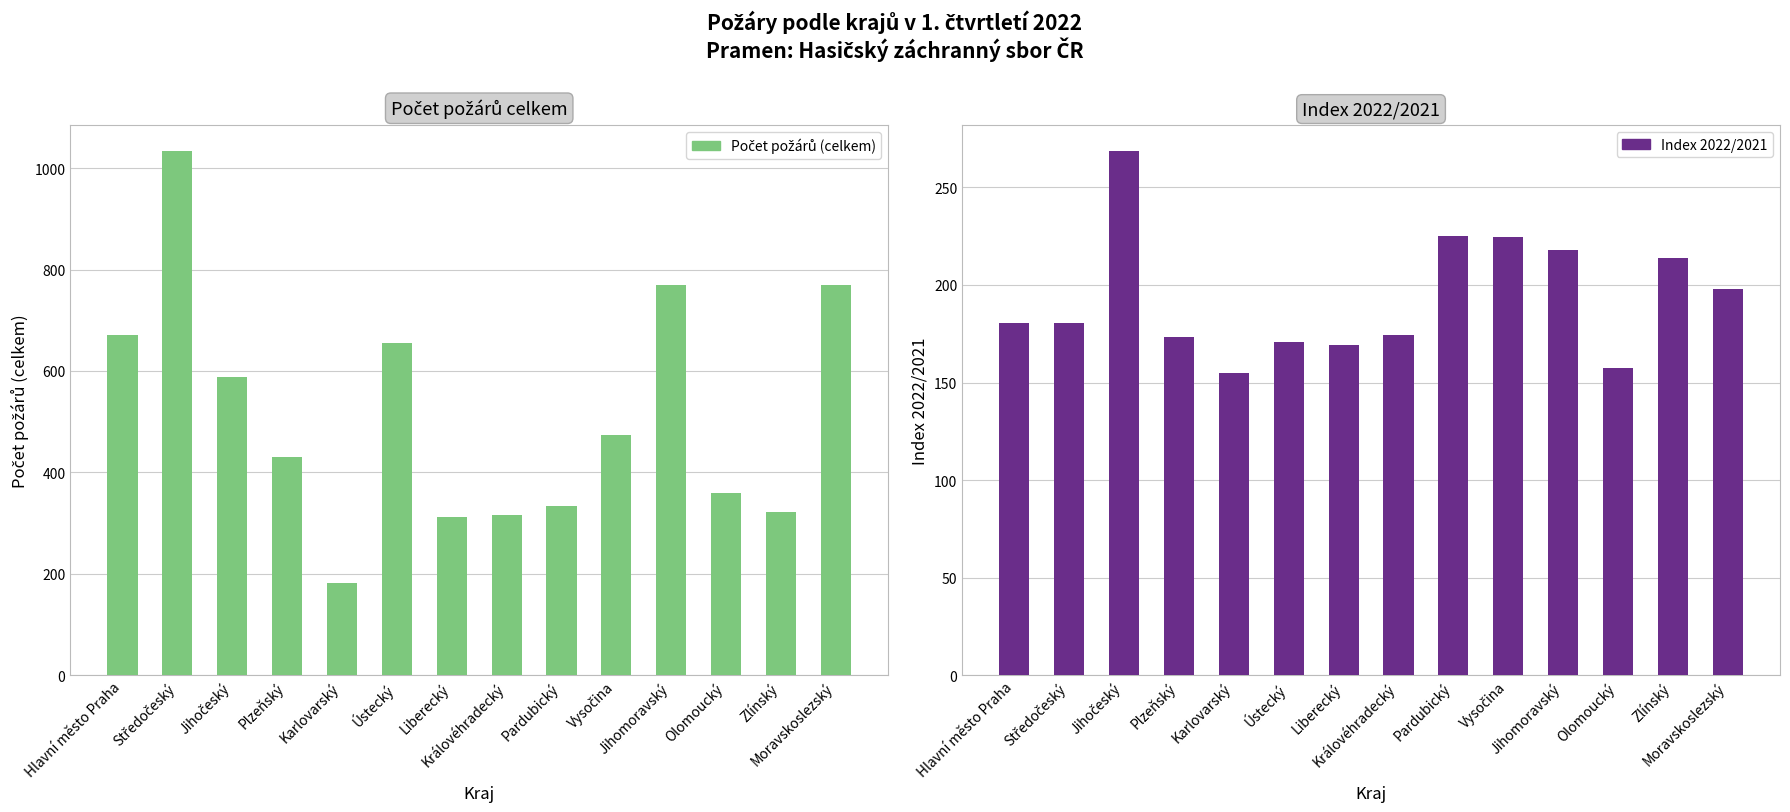

At how many categories does at least one series exceed 252?

13